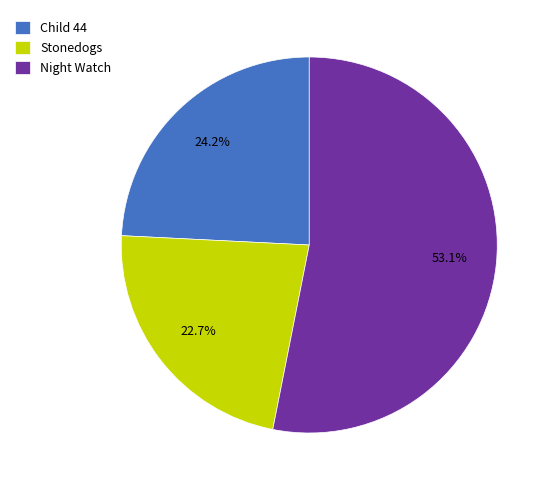

What percentage is the Stonedogs slice, to the nearest percent?

23%